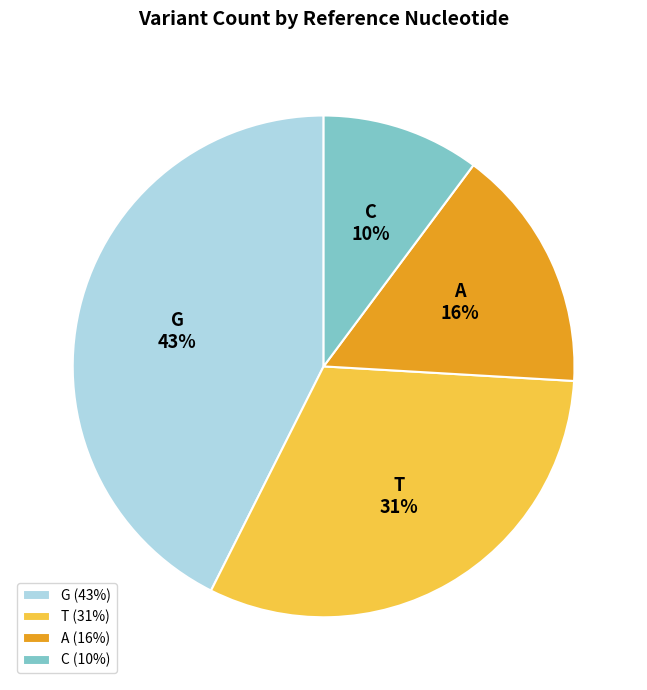

To the nearest percent, what portion does T represent?

31%